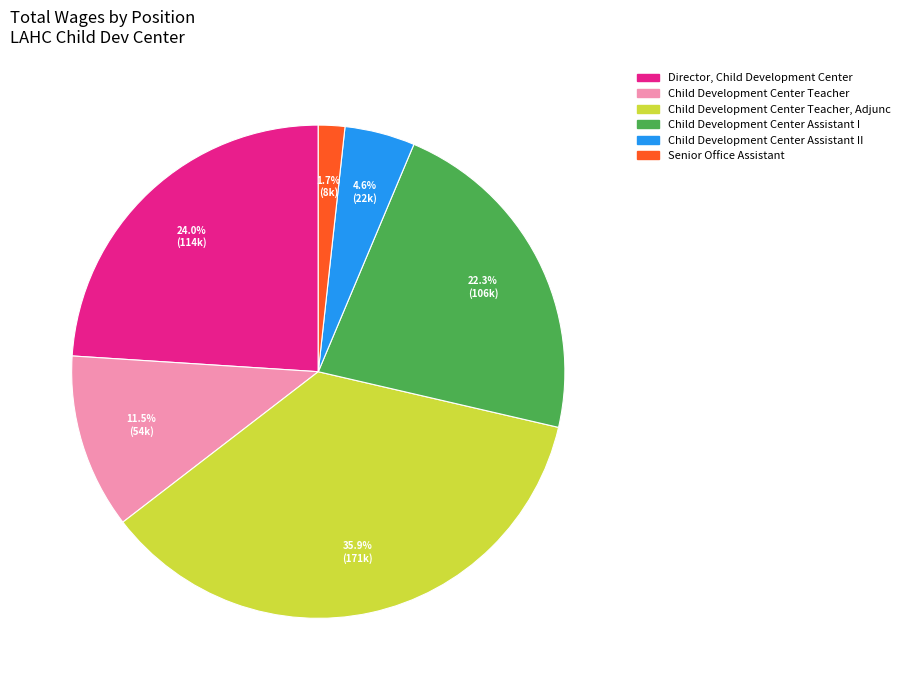

Is there a majority slice in this chart?

No